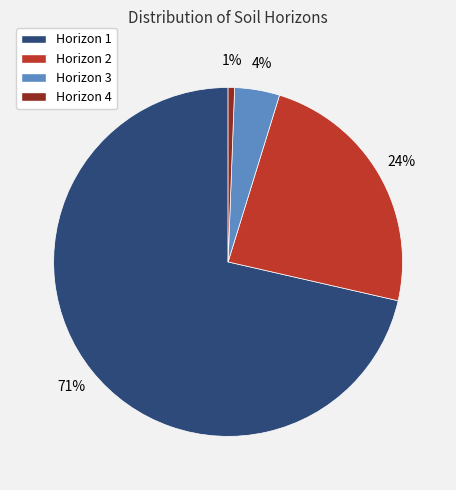

The Horizon 2 slice represents 24% of the pie. True or false?

True